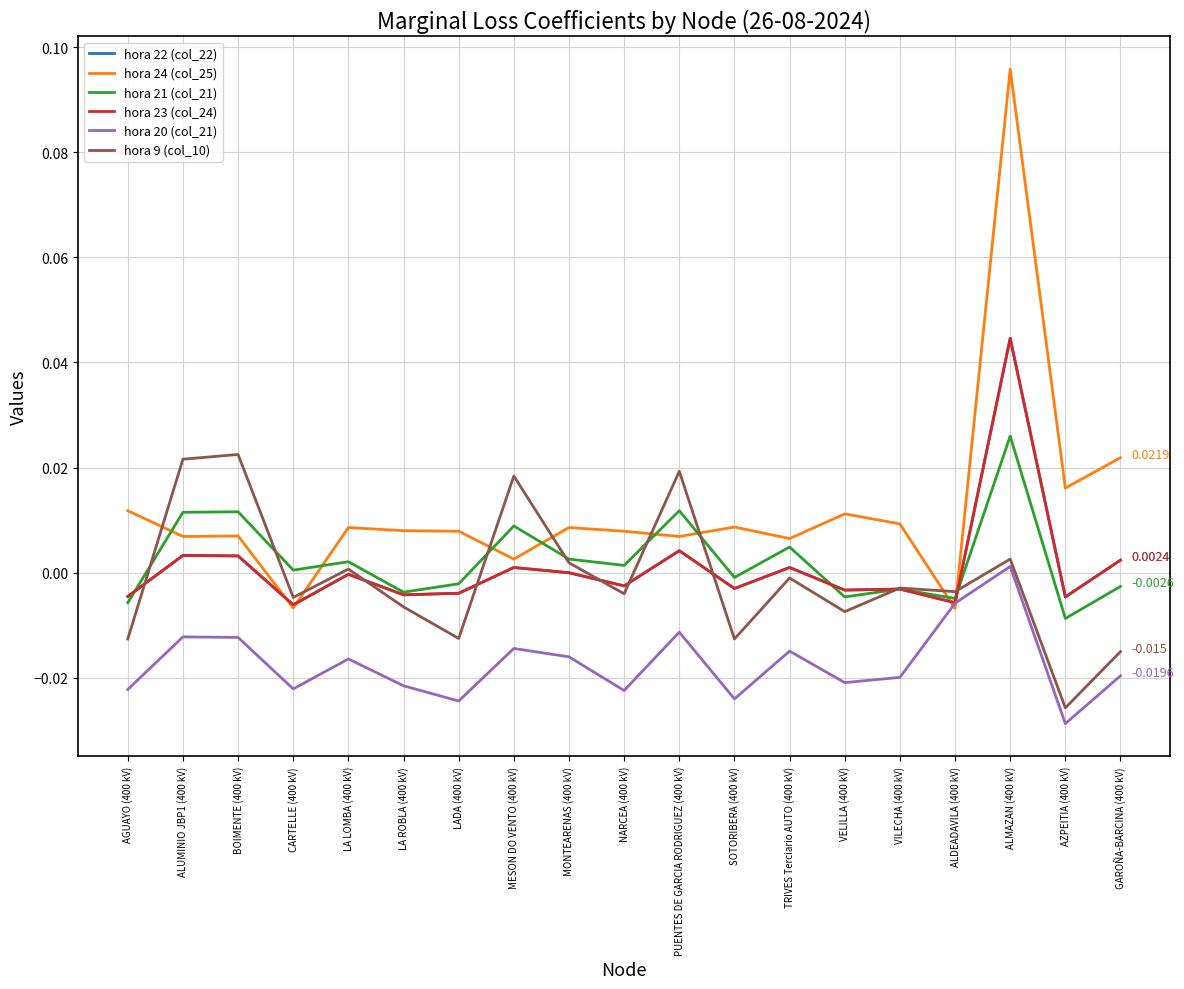

Where is the first local minimum for hora 20 (col_21)?

CARTELLE (400 kV)